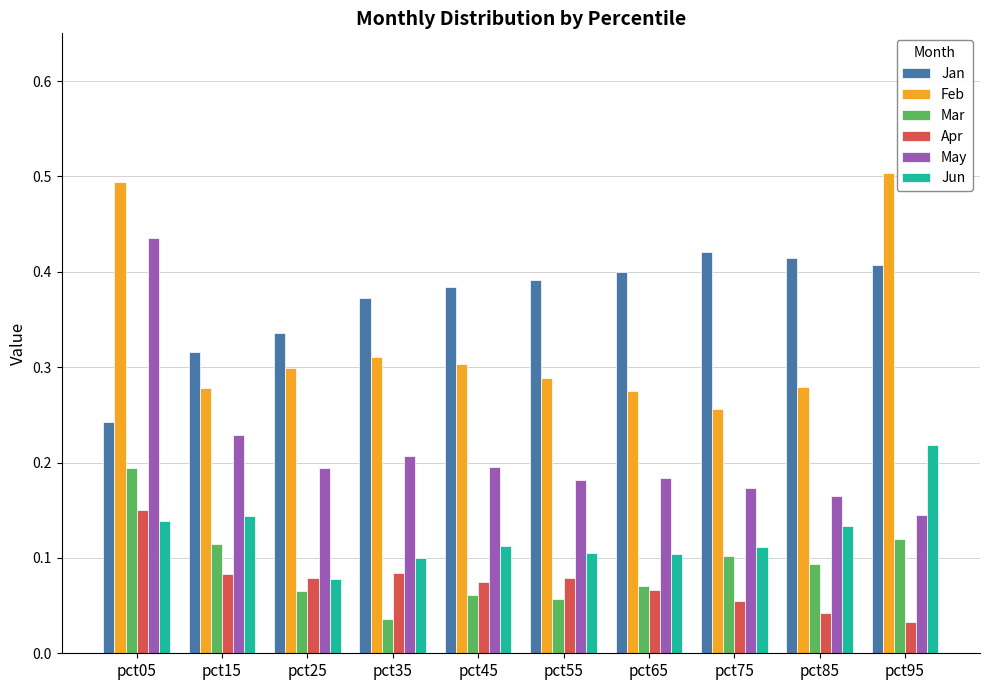

What is the sum of all May values?

2.1